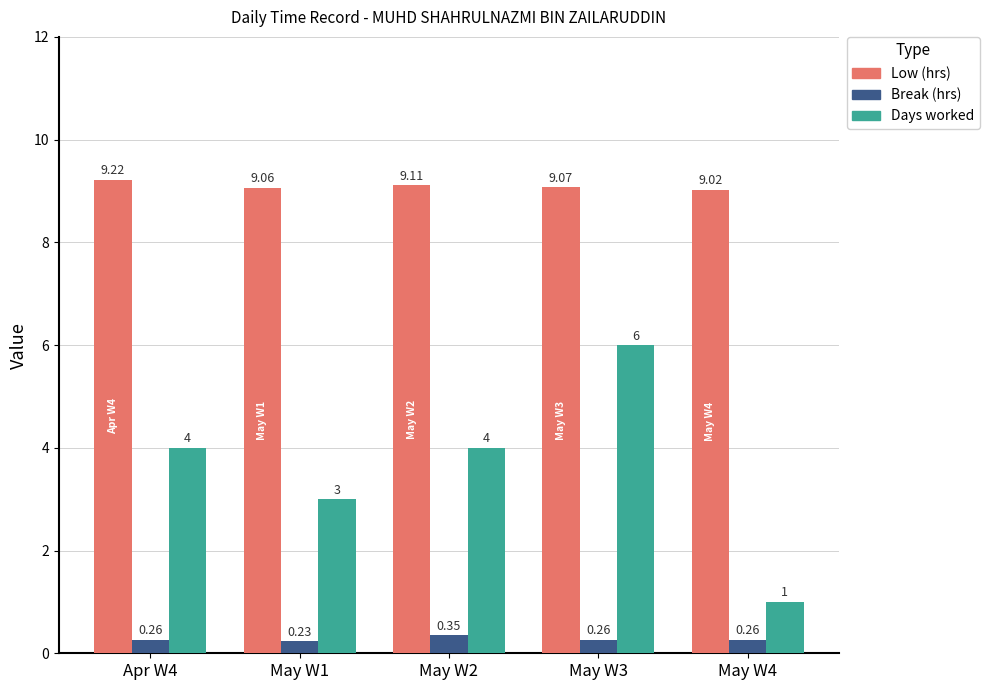

What is the total value across all series at May W1?

12.3